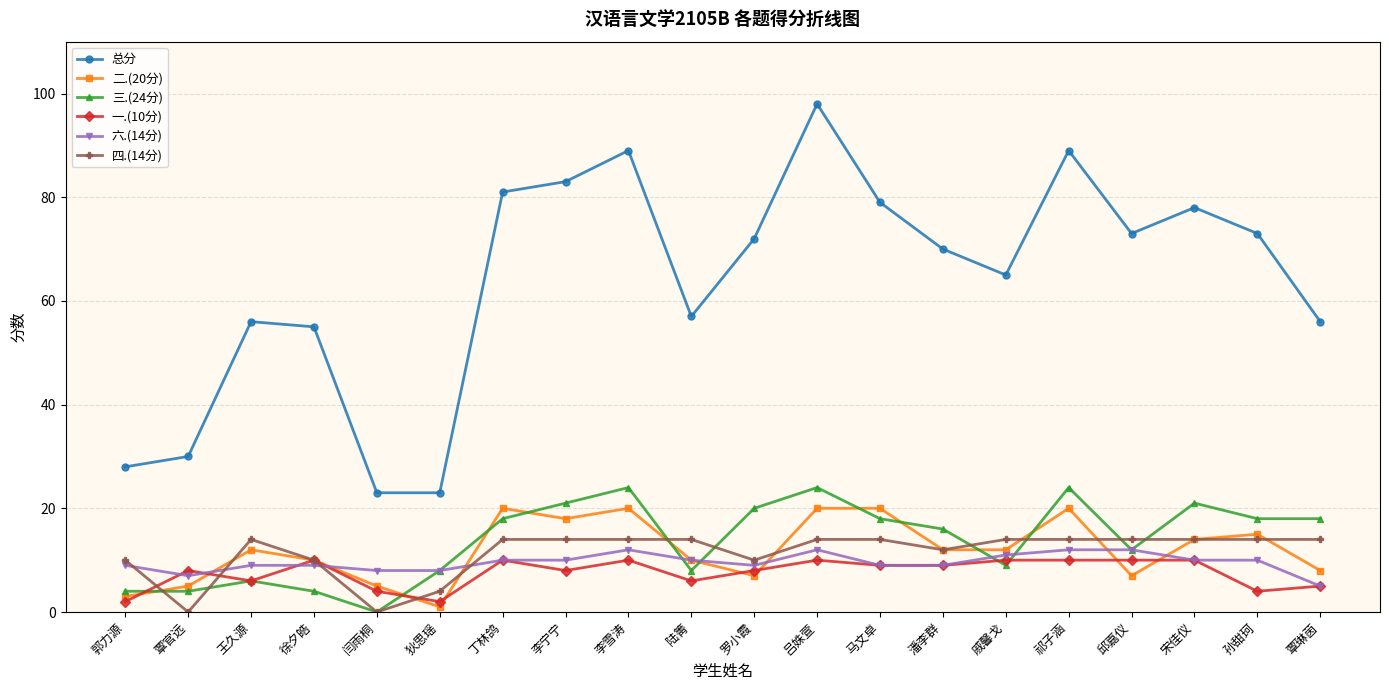

How many series are shown in this chart?

6